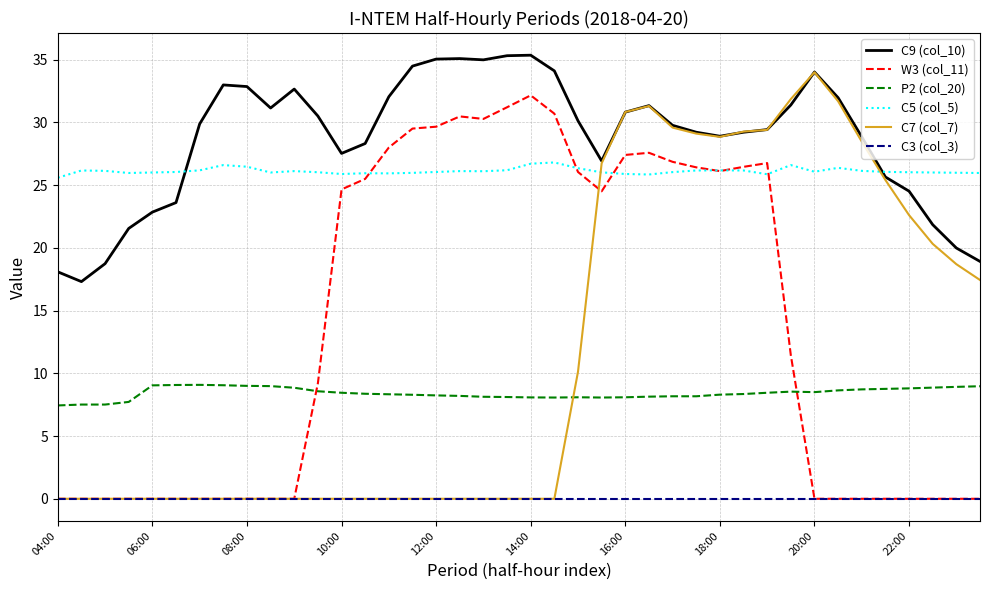

What is the maximum value for C9 (col_10)?

35.4